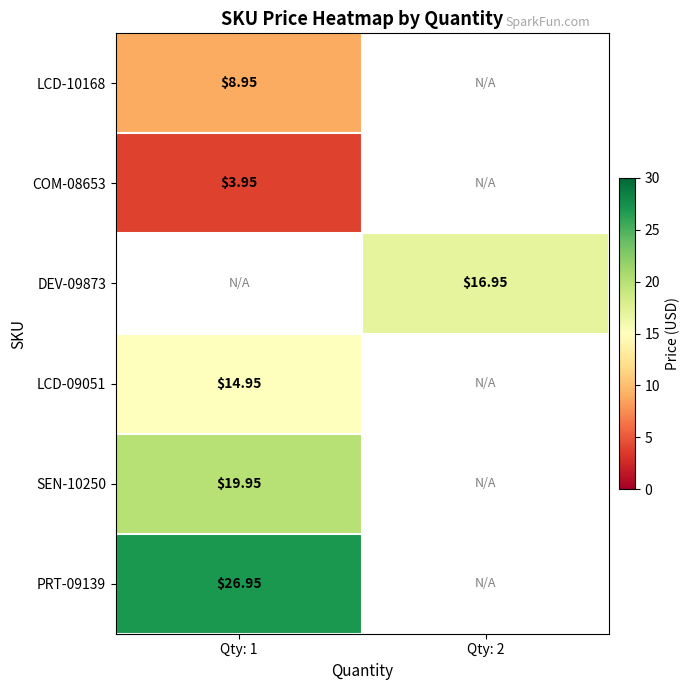

Is the value of COM-08653 at Qty: 1 greater than the value of PRT-09139 at Qty: 1?

No